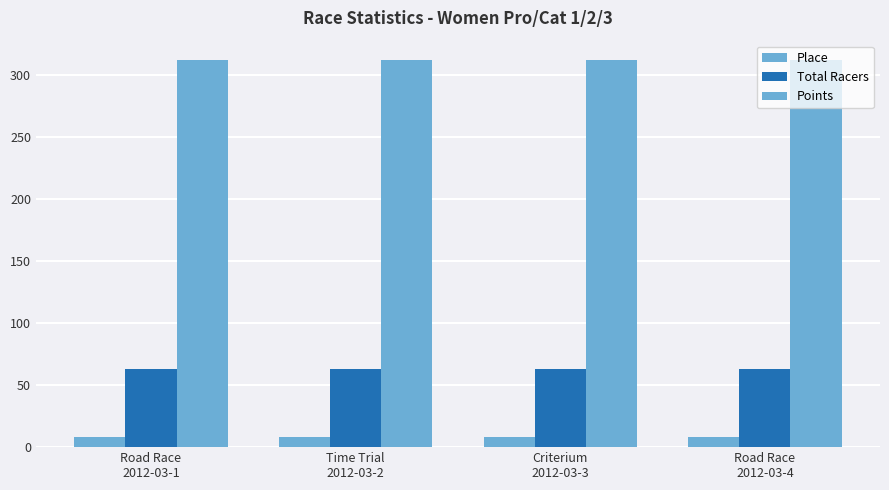

How many bars are there in each group?

3